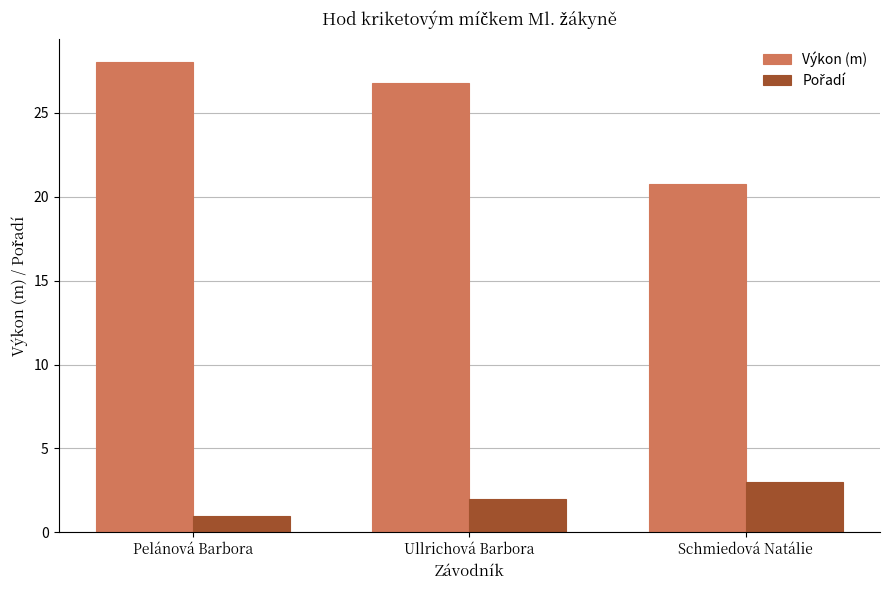

Which label corresponds to the smallest value in the chart?

Pelánová Barbora